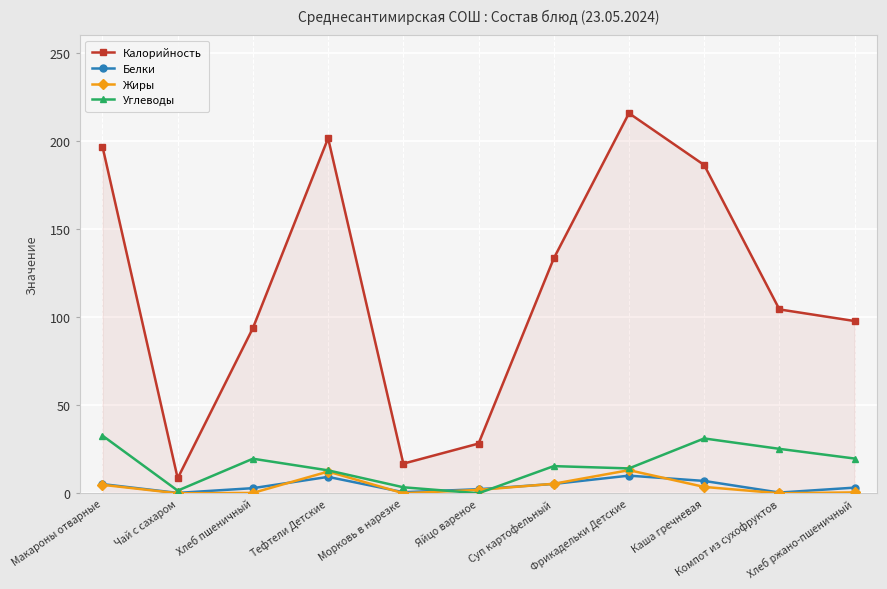

What is the difference between the maximum and minimum values in the Углеводы series?

32.7